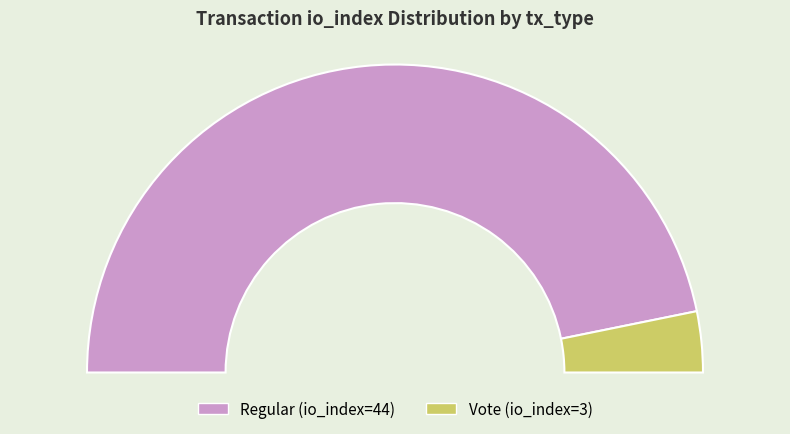

Between Vote (io_index=3) and Regular (io_index=44), which is larger?

Regular (io_index=44)